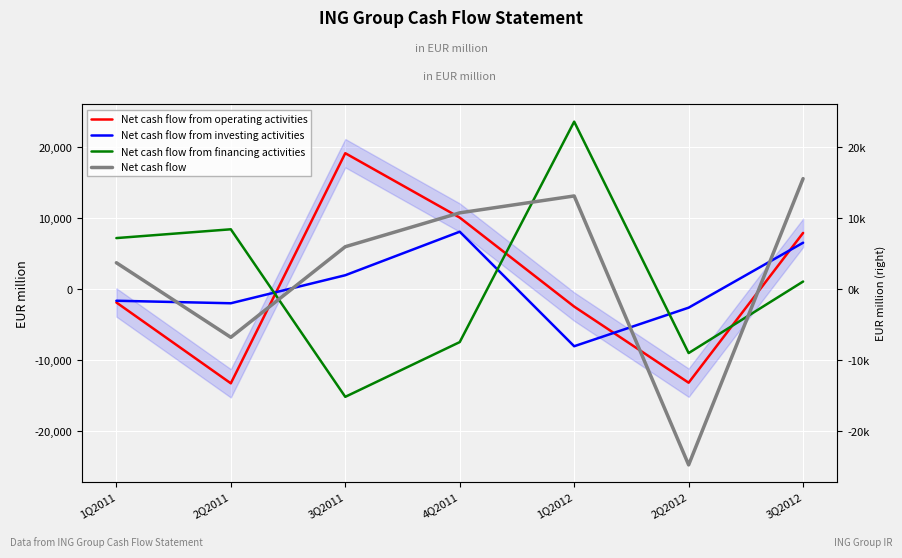

At which category does Net cash flow from operating activities reach its first local peak?

3Q2011